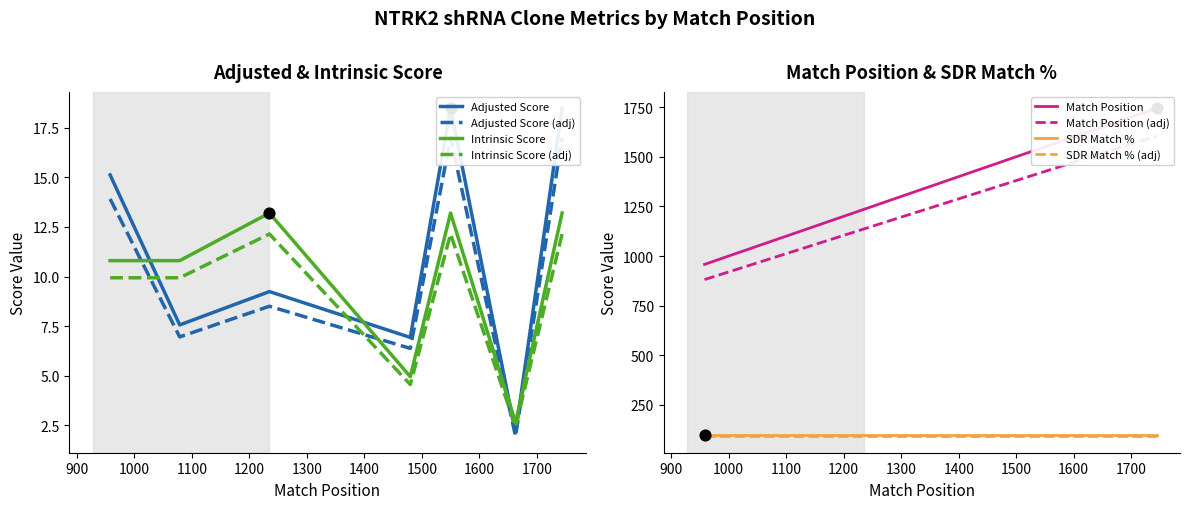

Which series has the widest spread of Y values?

Match Position